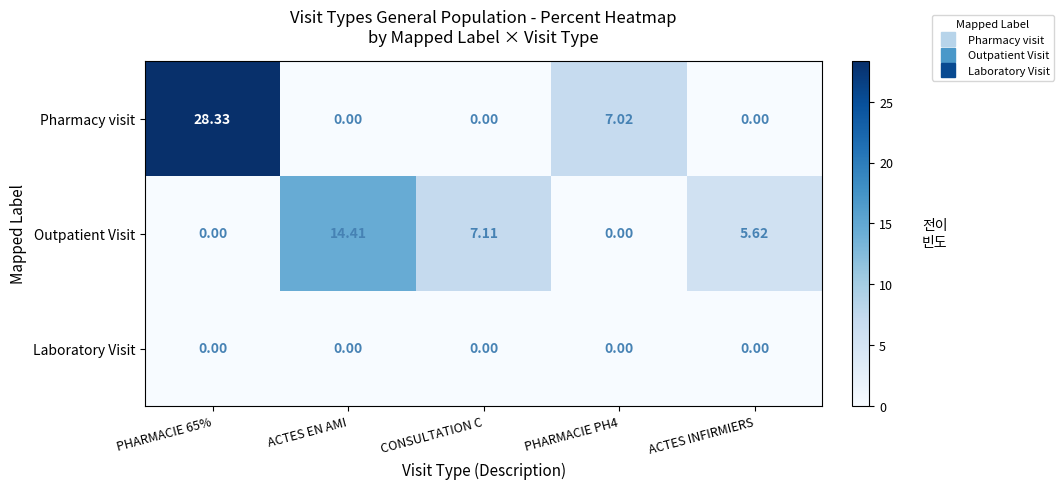

Rank the series by their average value, from lowest to highest.

Laboratory Visit, Outpatient Visit, Pharmacy visit